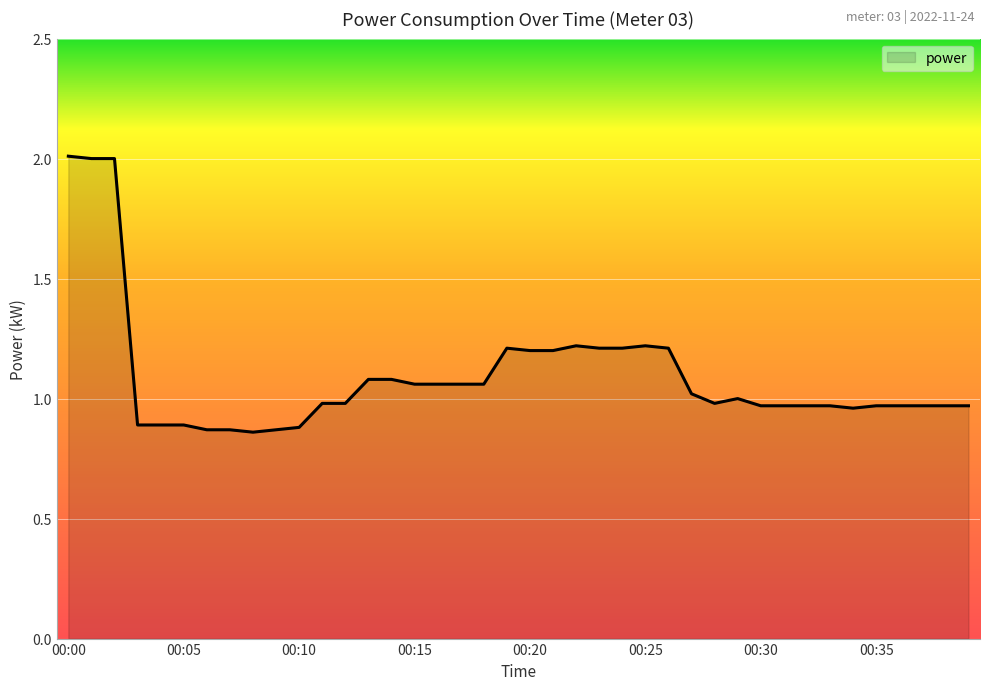

Between 00:31 and 00:34, which is larger?

00:31